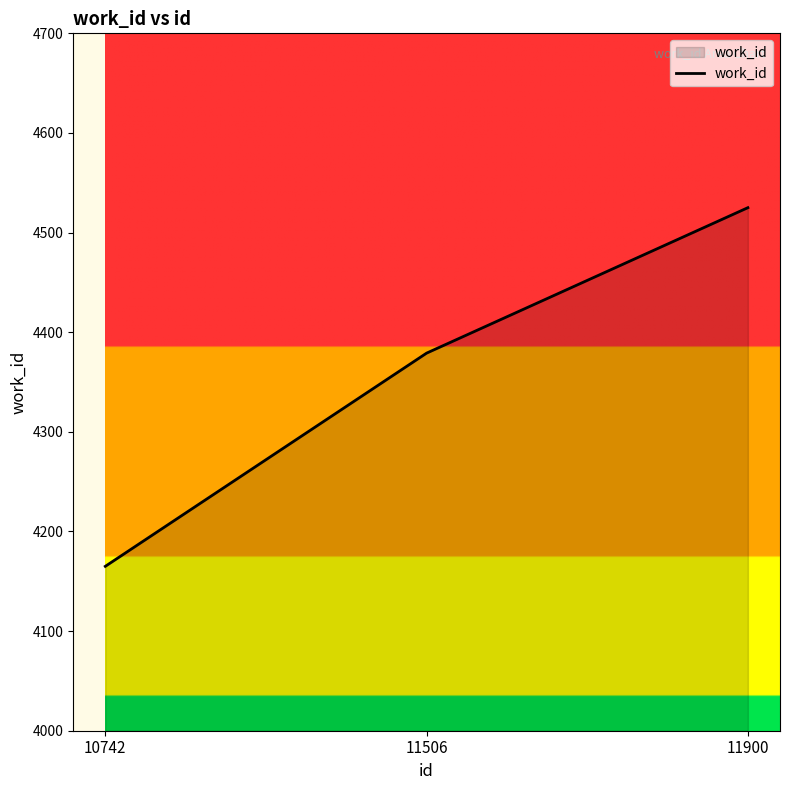

Which label corresponds to the smallest value in the chart?

10742